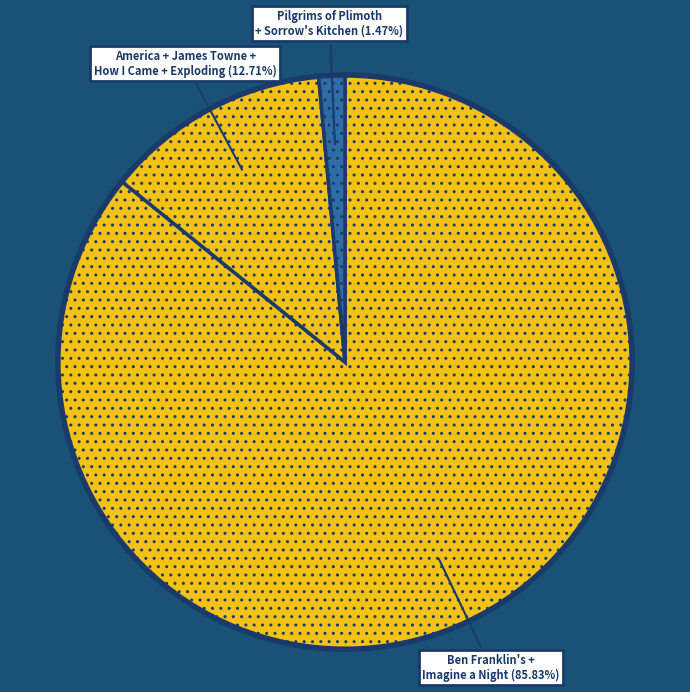

Which has a higher value, Pilgrims of Plimoth + Sorrow's Kitchen (1.47%) or Ben Franklin's + Imagine a Night (85.83%)?

Ben Franklin's + Imagine a Night (85.83%)